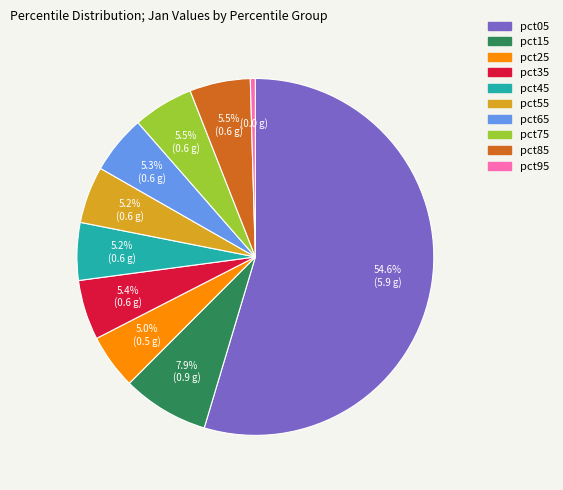

Which slice is the smallest?

pct95